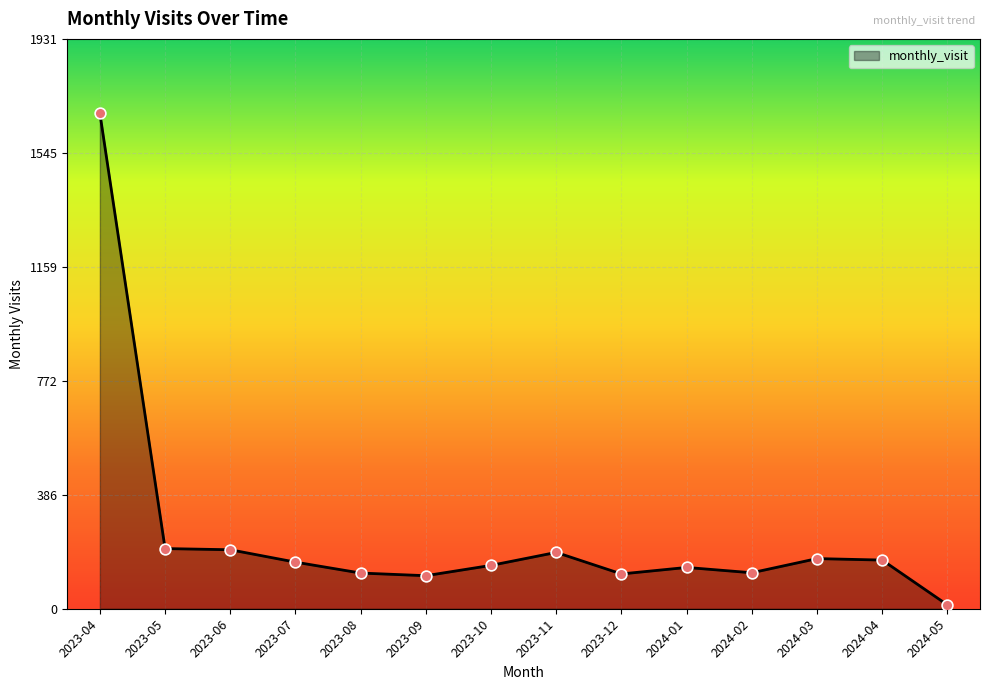

What is the ratio of the value at 2023-05 to the value at 2024-05?

15.7